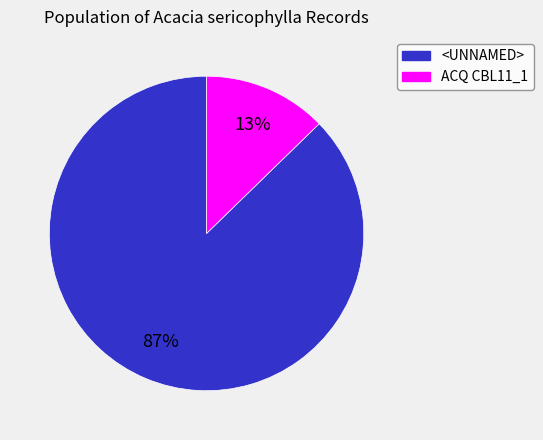

Between <UNNAMED> and ACQ CBL11_1, which is larger?

<UNNAMED>